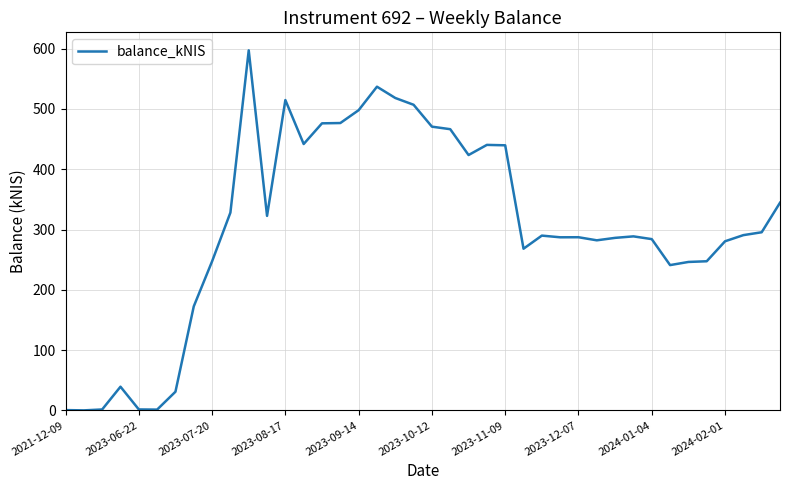

What is the difference between the maximum and minimum values?

597.3